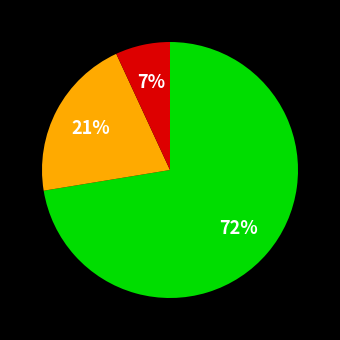

Is there any slice that represents more than half of the pie?

Yes